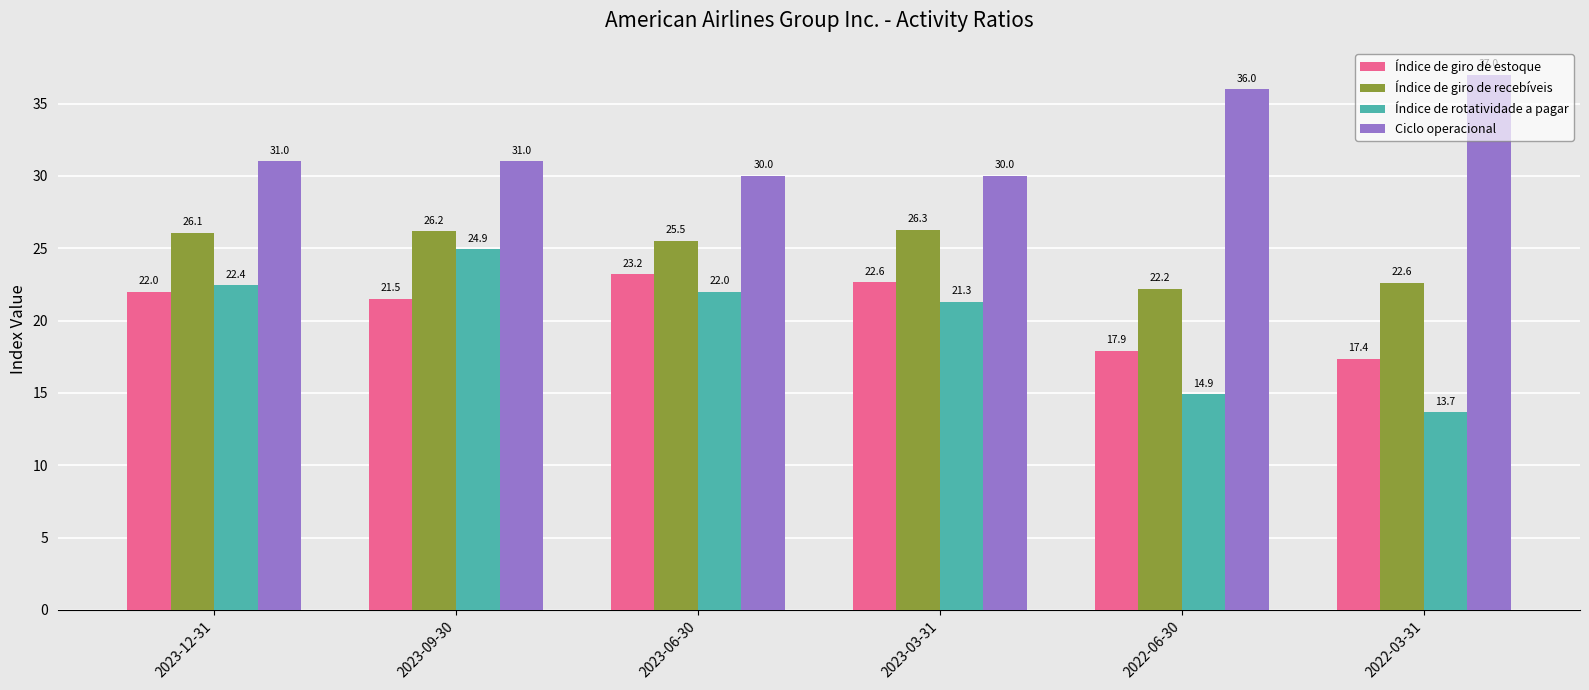

At how many categories does at least one series exceed 27?

6